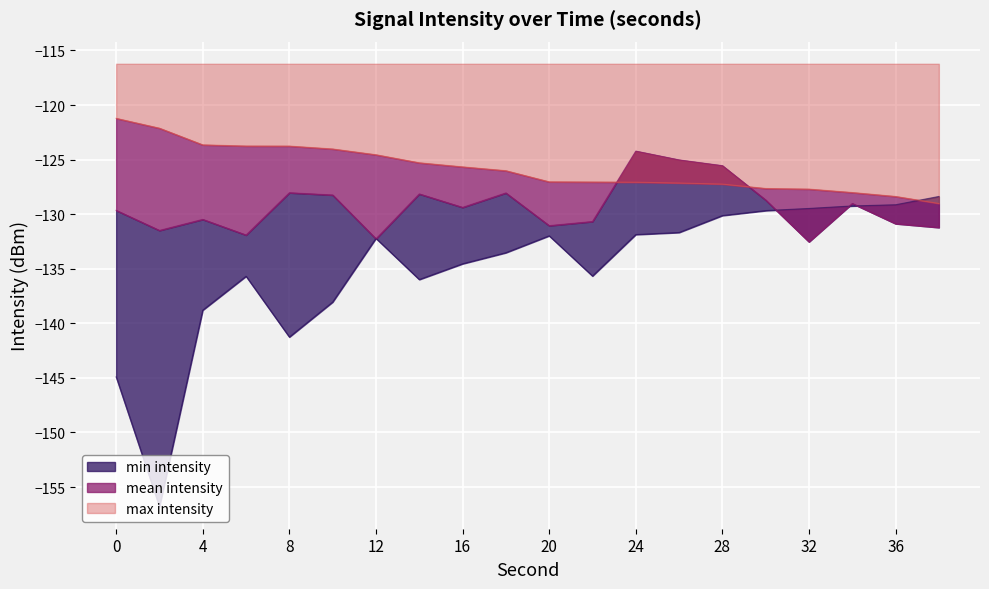

How many values in the max intensity series are below -126?

11